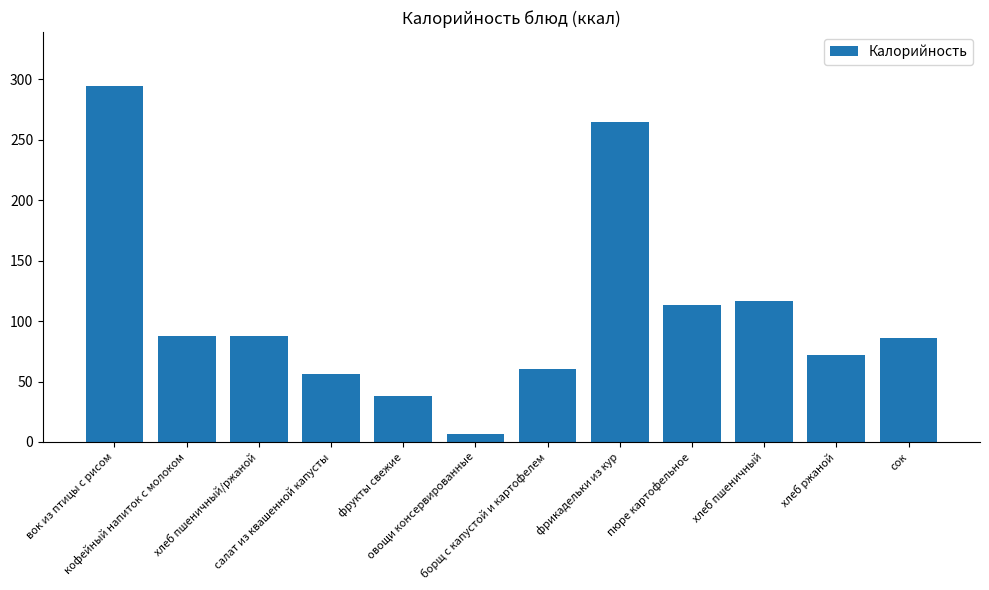

How many data points are less than 88?

6